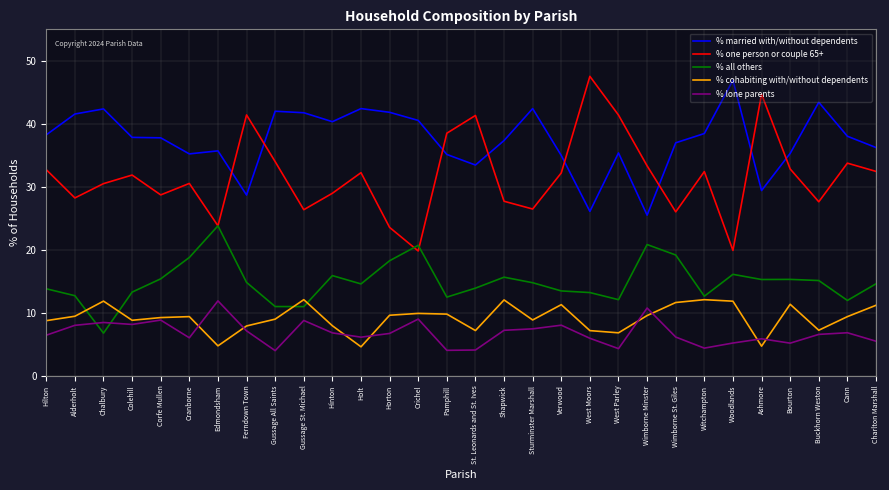

Which series has the widest spread of values?

% one person or couple 65+